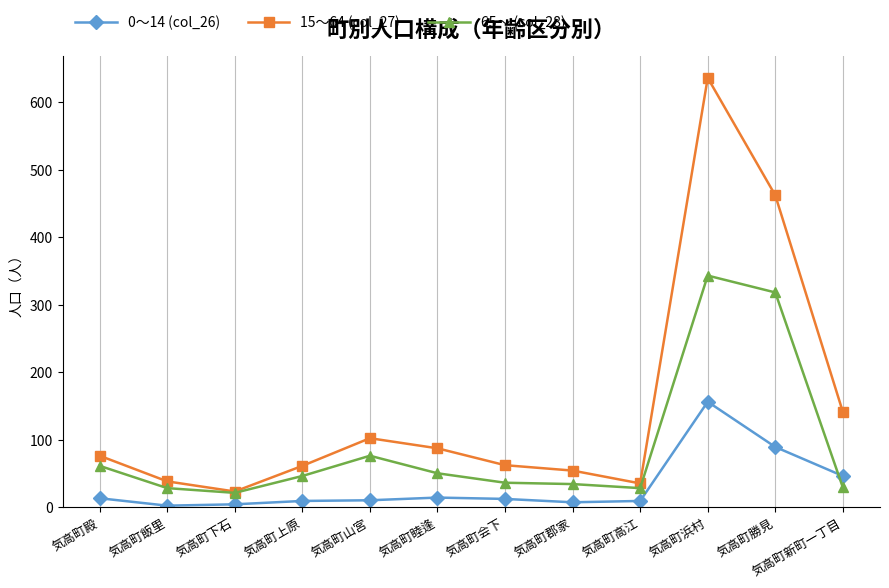

Read the 15～64 (col_27) value at 気高町新町一丁目, to the nearest 100.

100